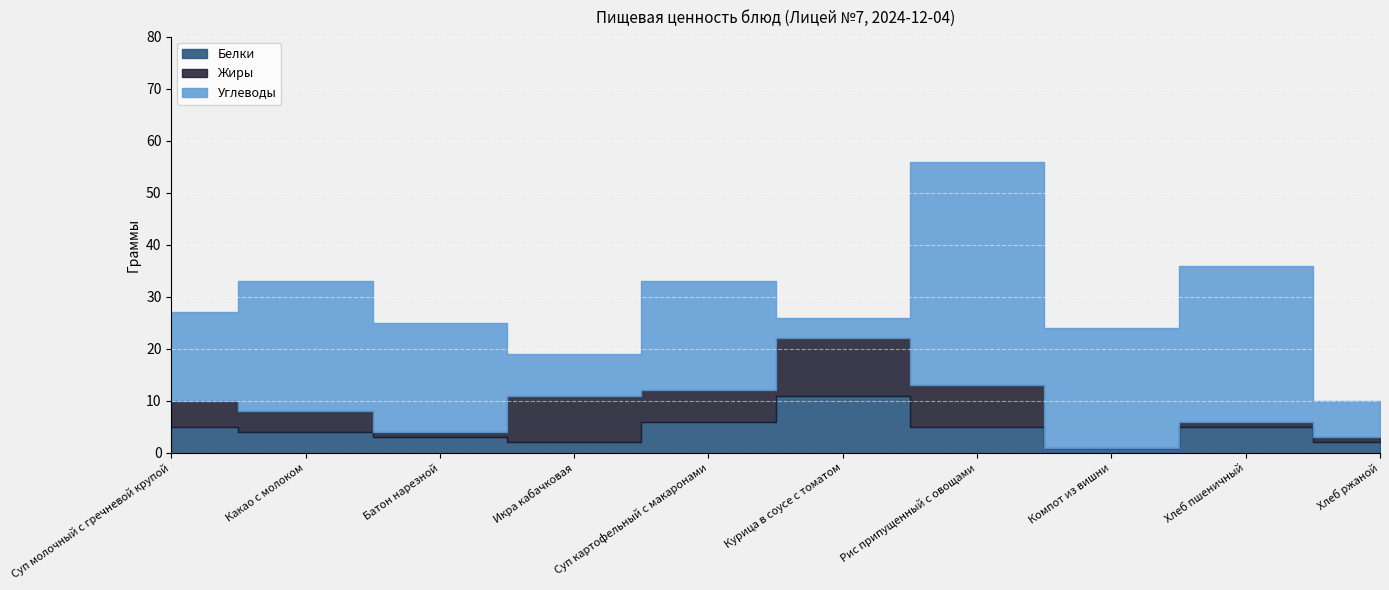

The value of Жиры at Суп молочный с гречневой крупой is 5. True or false?

True